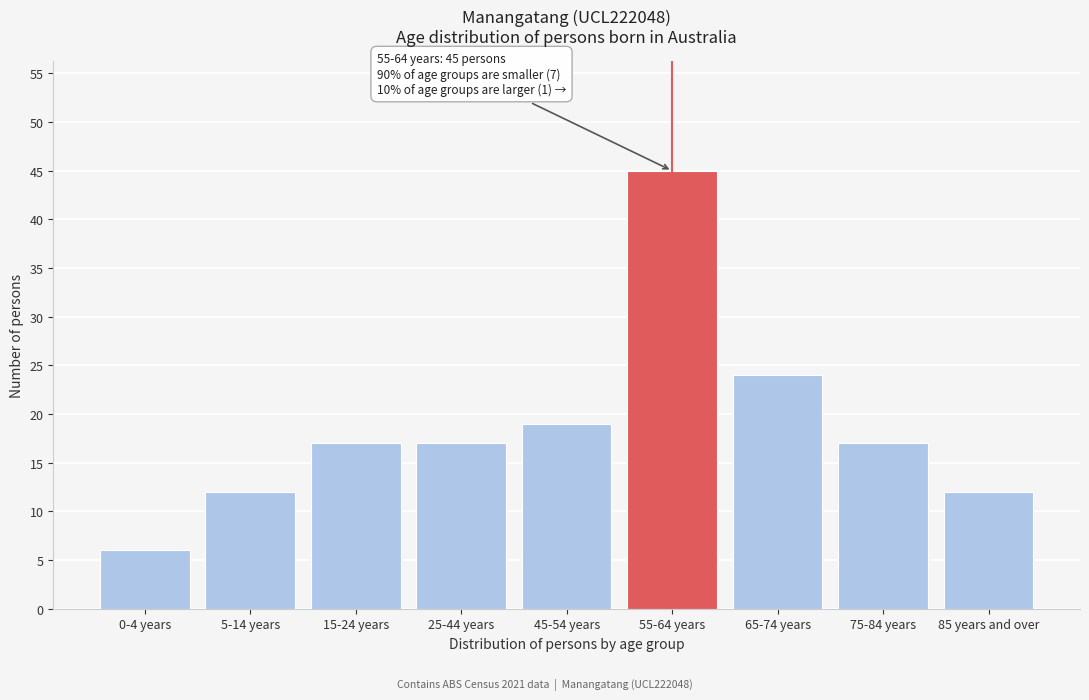

Reading right to left, list all the values displayed in this chart.

85 years and over=12	75-84 years=17	65-74 years=24	55-64 years=45	45-54 years=19	25-44 years=17	15-24 years=17	5-14 years=12	0-4 years=6